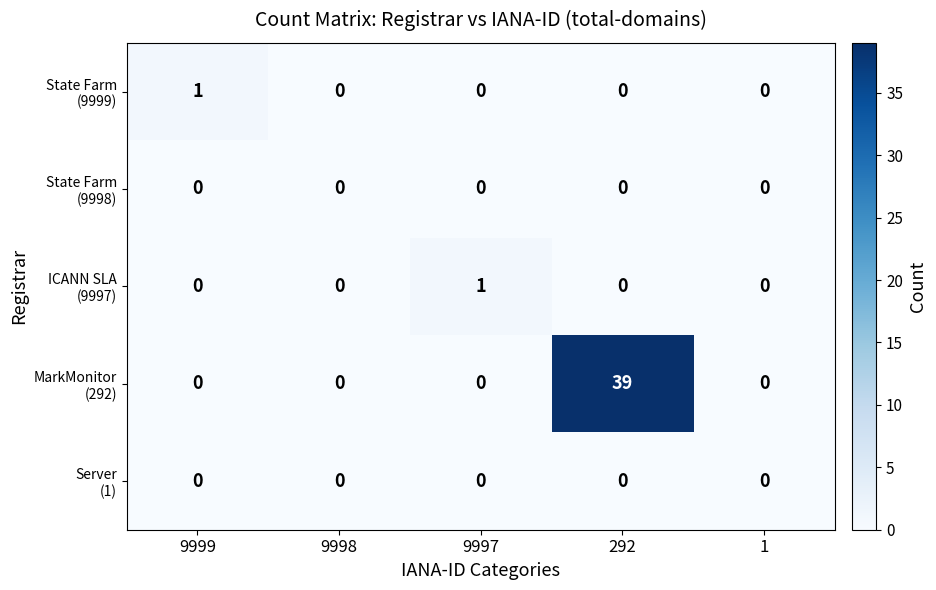

What is the spread (max minus min) of values at 292?

39